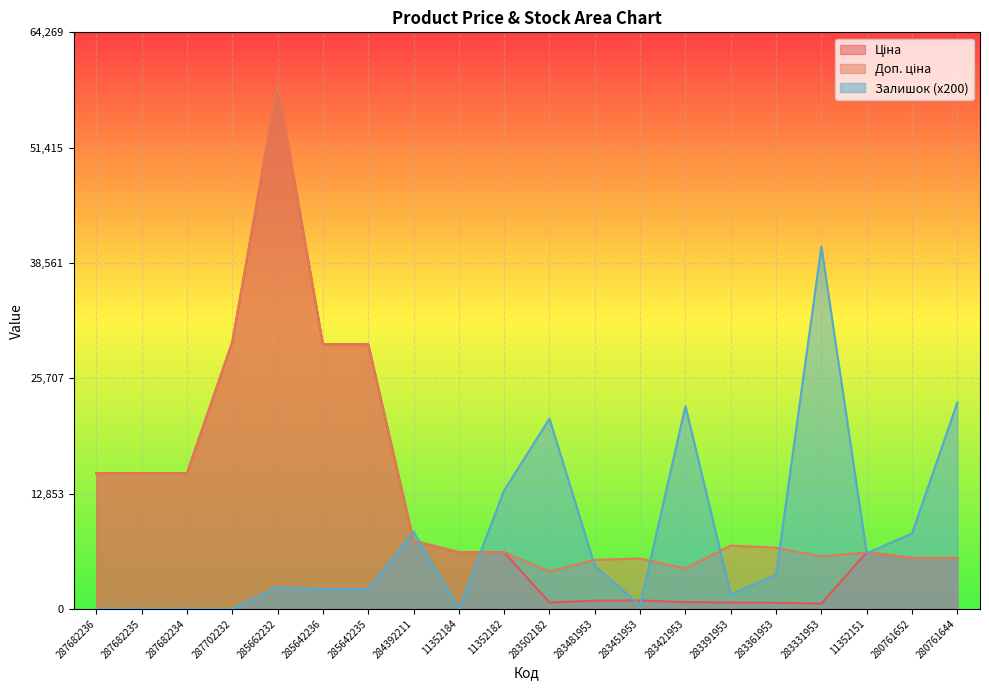

At 283502182, list the series in order from smallest to largest.

Ціна, Доп. ціна, Залишок